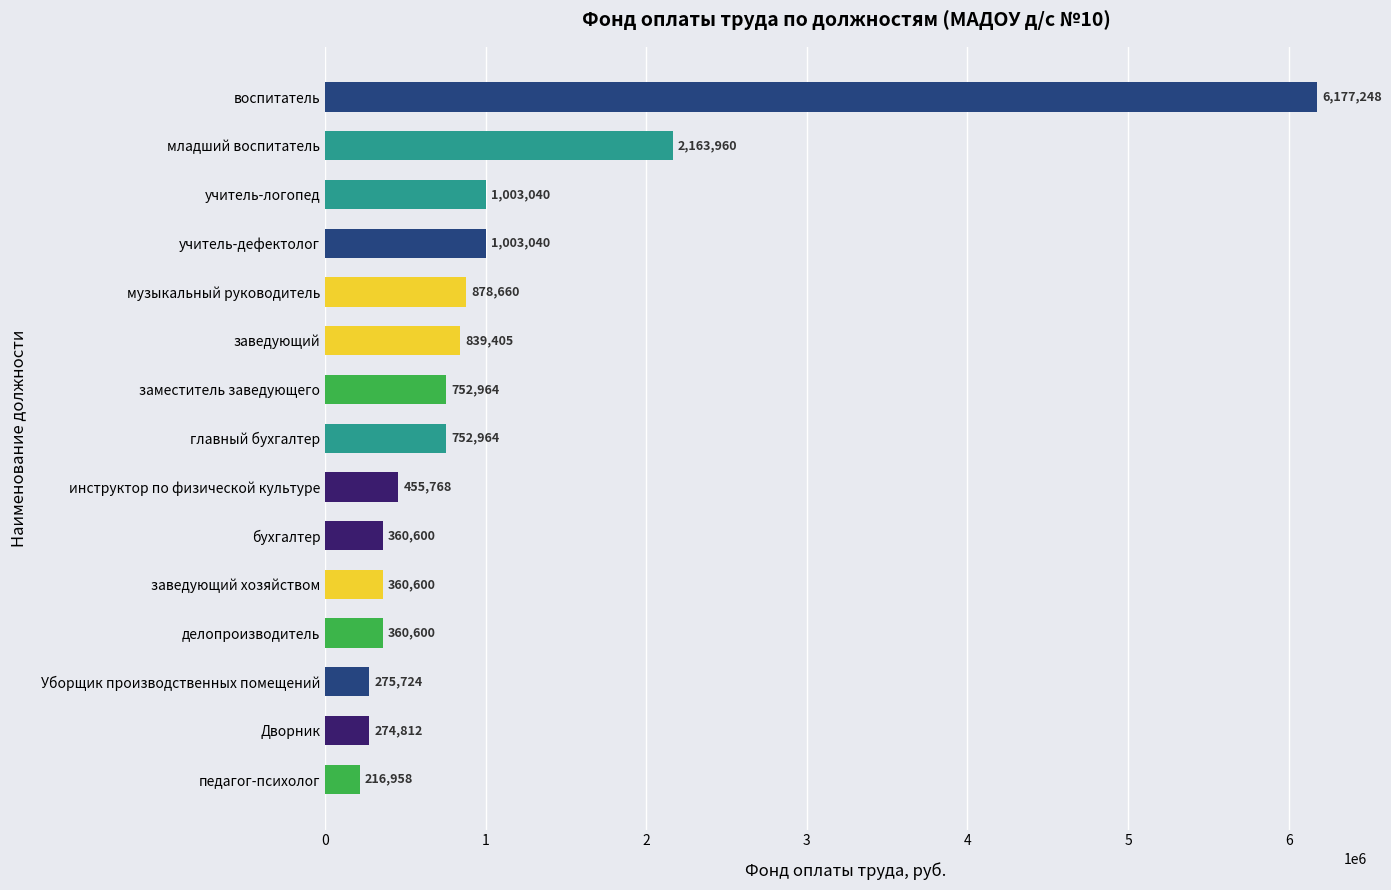

How many values are below 752964?

7